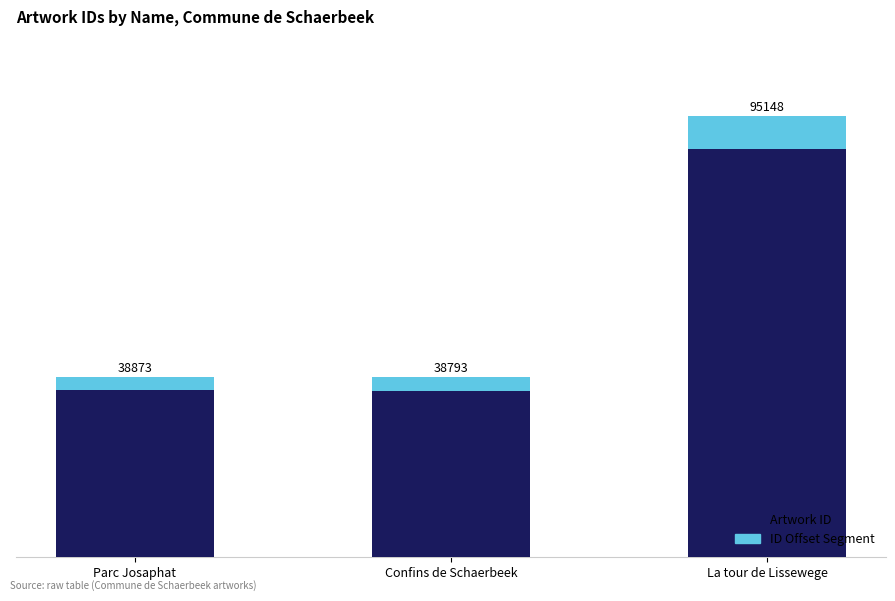

What are all the series names shown in the legend?

Artwork ID, ID Offset Segment